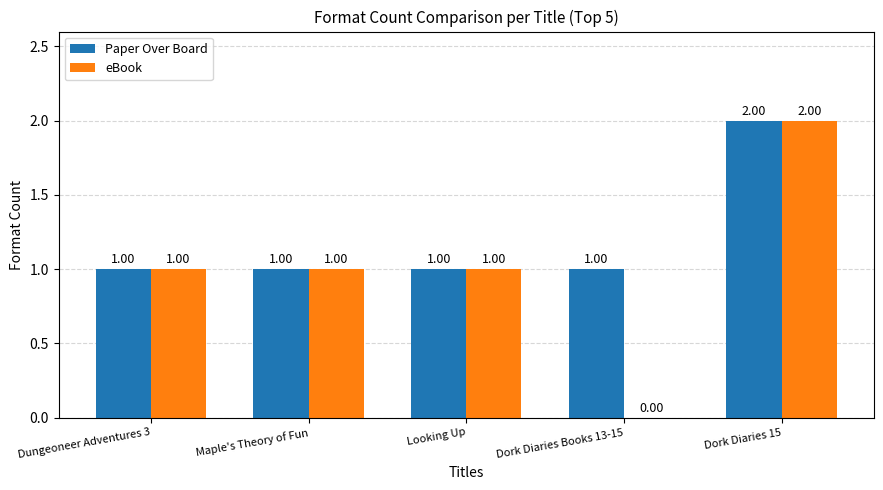

How many groups of bars are there?

5